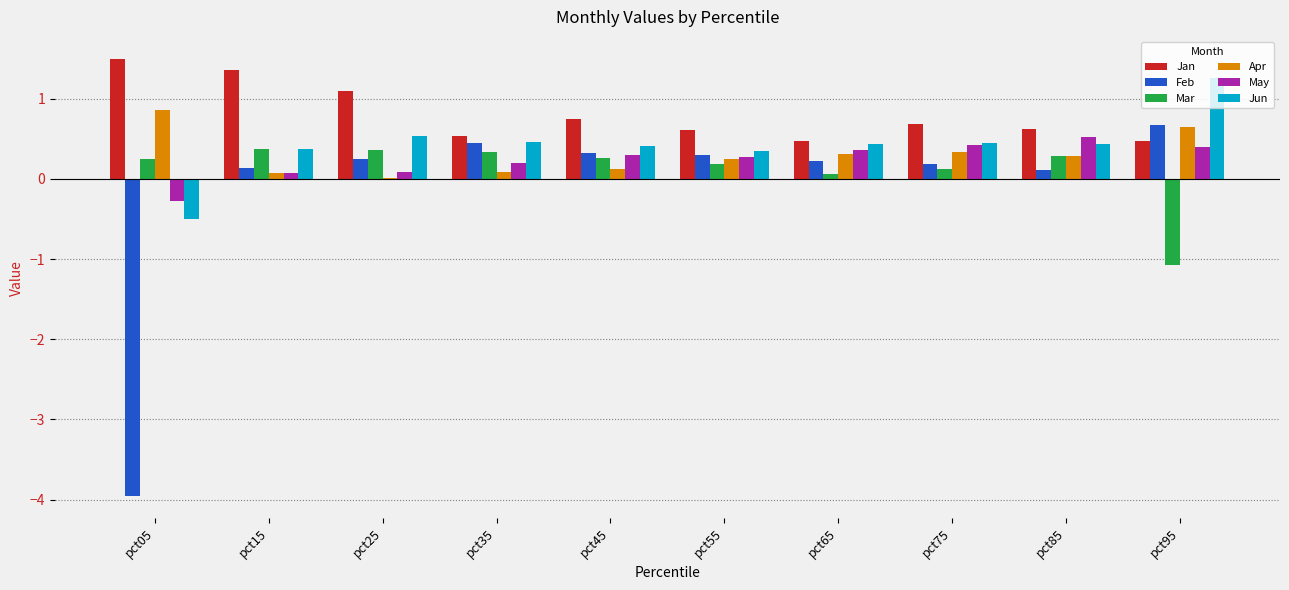

What is the total value across all series at pct45?

2.2